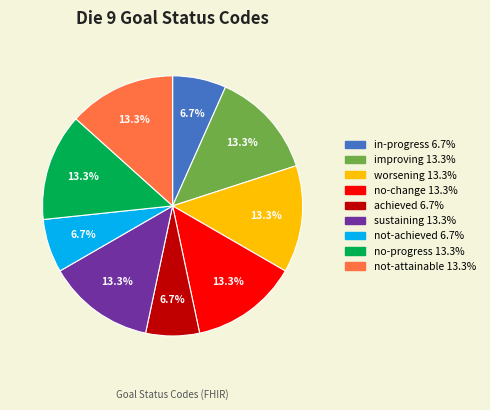

True or false: sustaining accounts for 19% of the total.

False